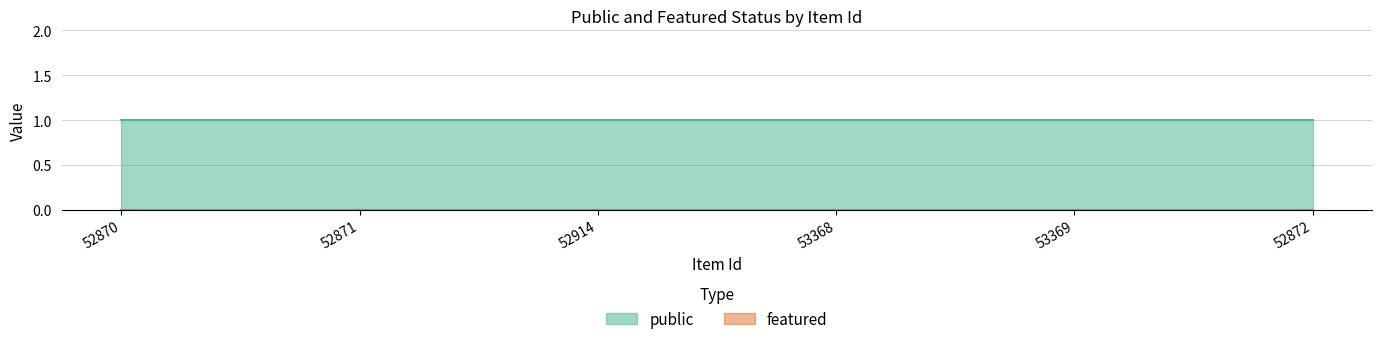

True or false: public and featured cross at least once.

False